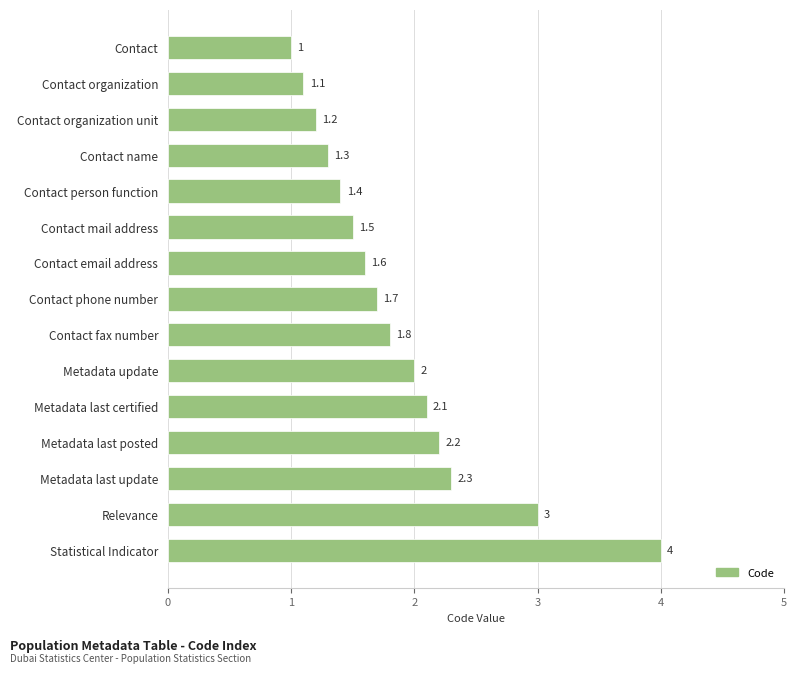

True or false: the data shows 1.7 at Contact phone number.

True